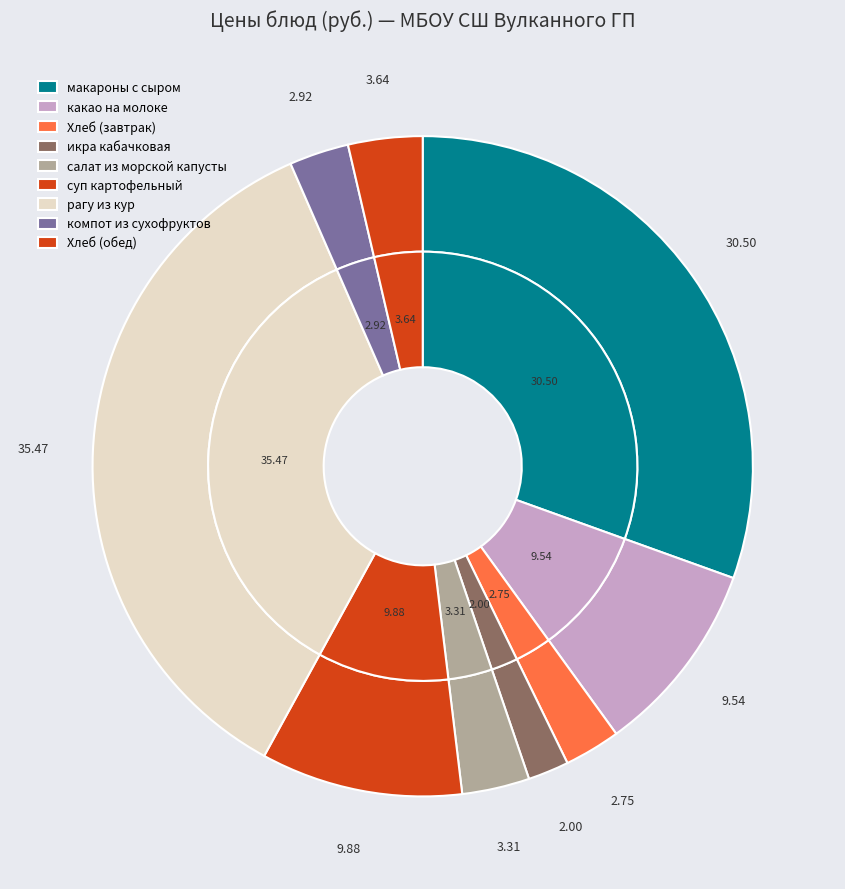

What is the ratio of the value at салат из морской капусты to the value at макароны с сыром?

0.1